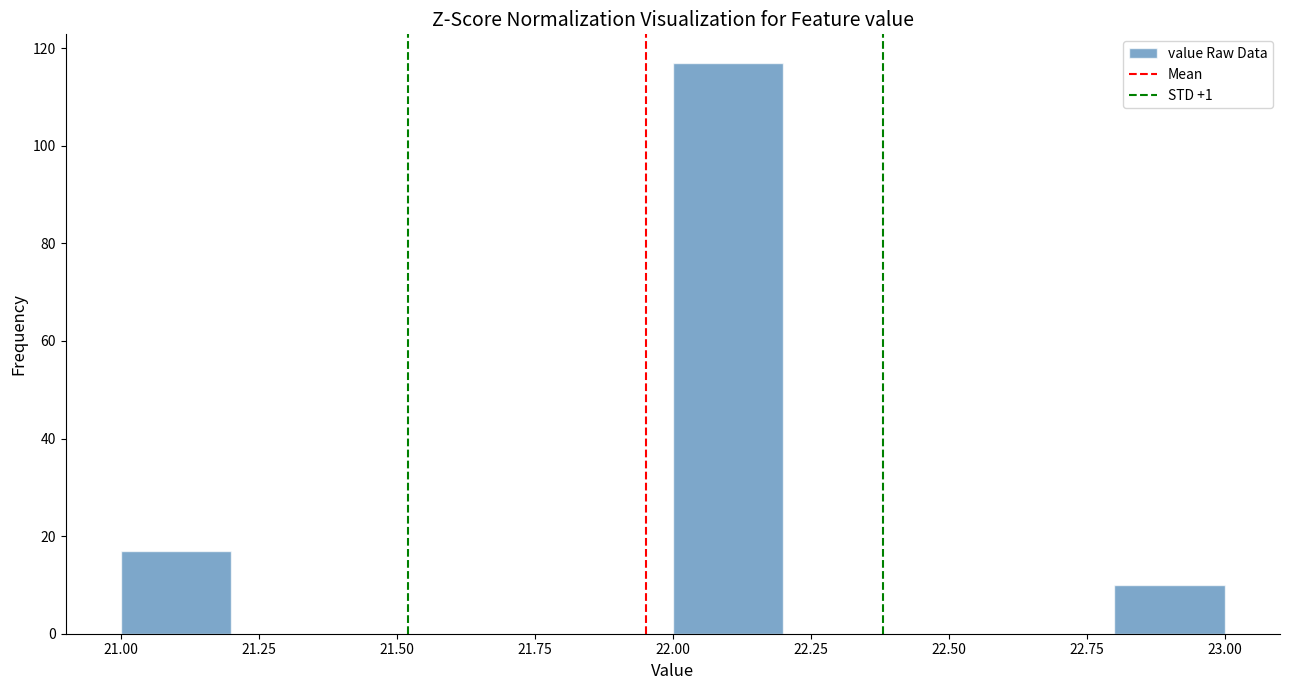

How tall is the bar that spans 22.8 to 23.0 on the x-axis? The values are not printed on the chart, so give them approximately, as read against the axis.

10